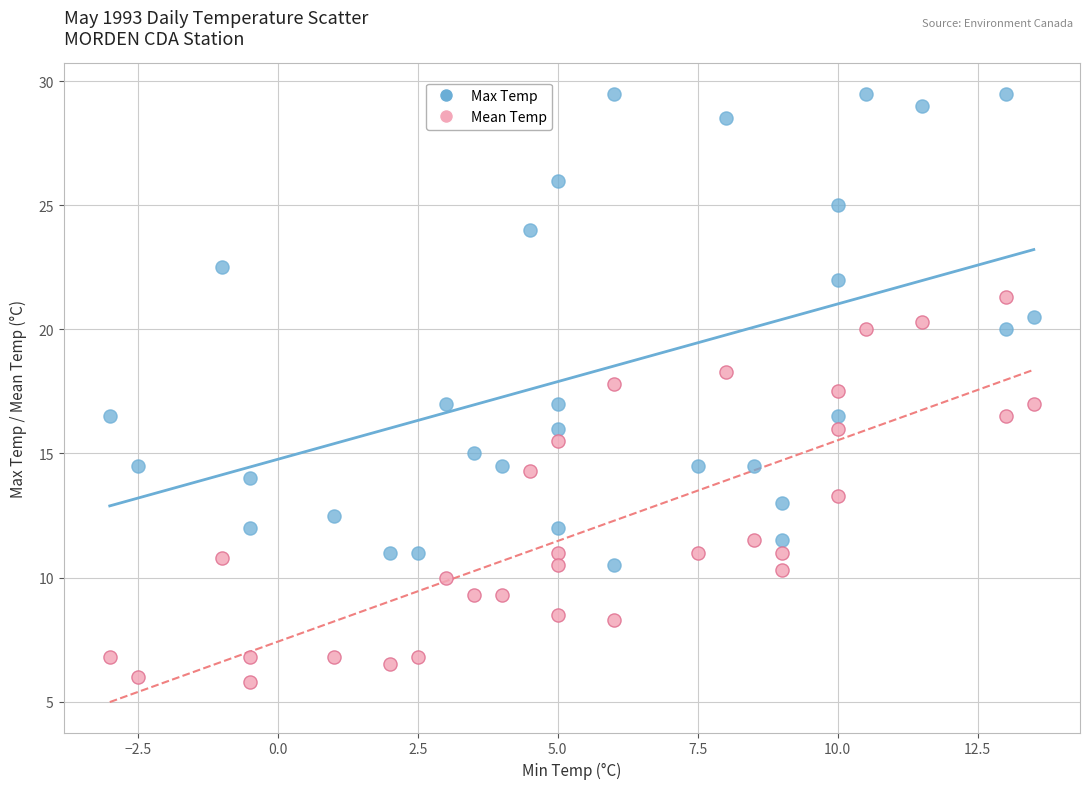

Which series contains the highest Y value?

Max Temp